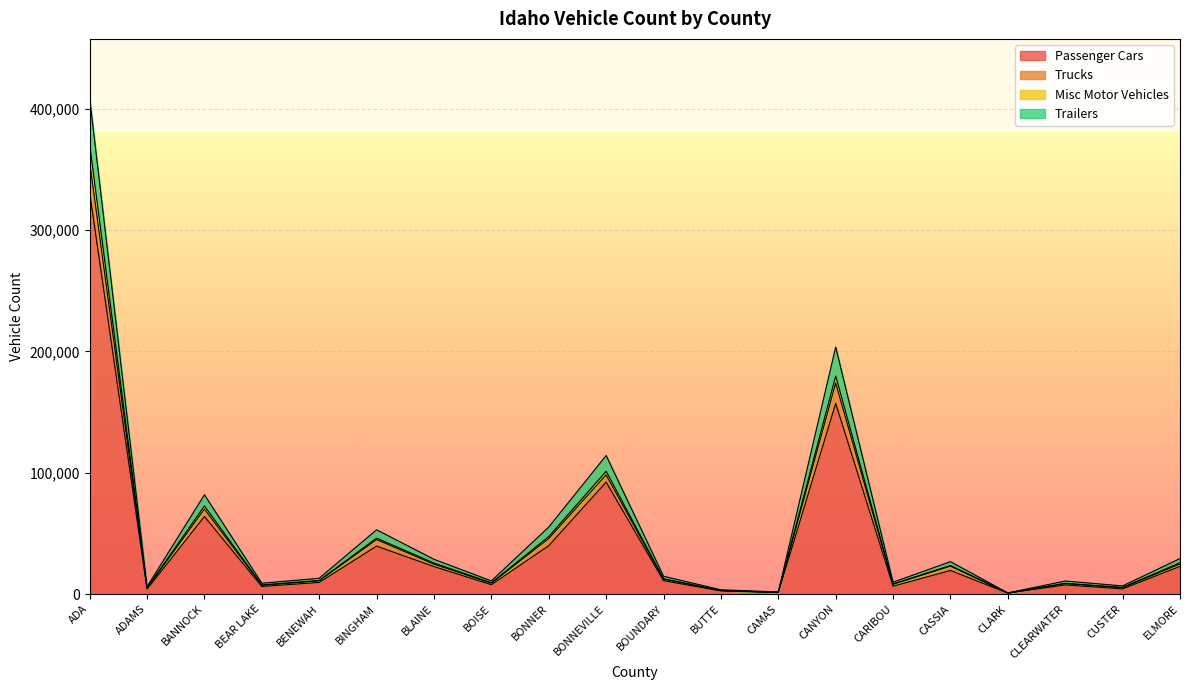

What is the label of the 9th point from the left?

BONNER